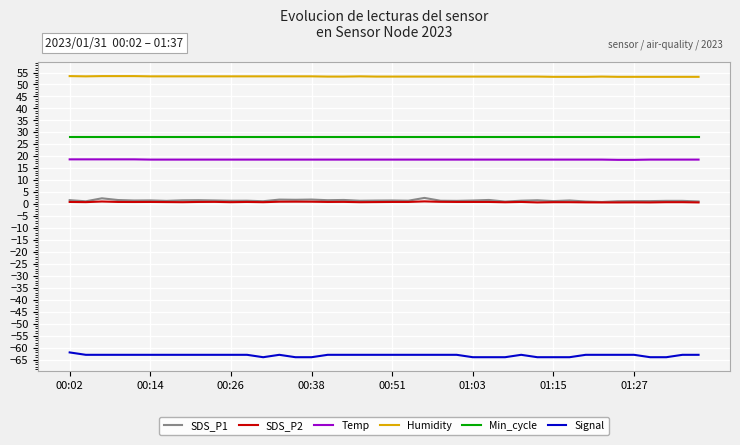

Which series has the largest total across all categories?

Humidity